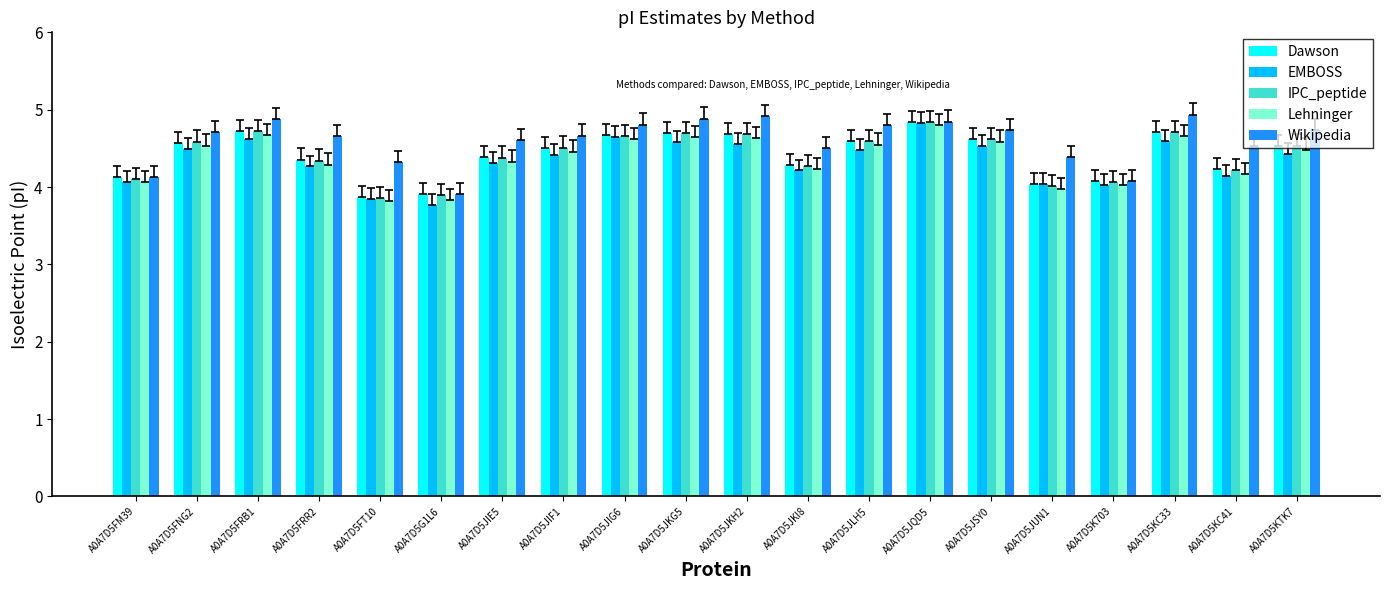

What is the difference between the second highest and second lowest values in the Dawson series?

0.8